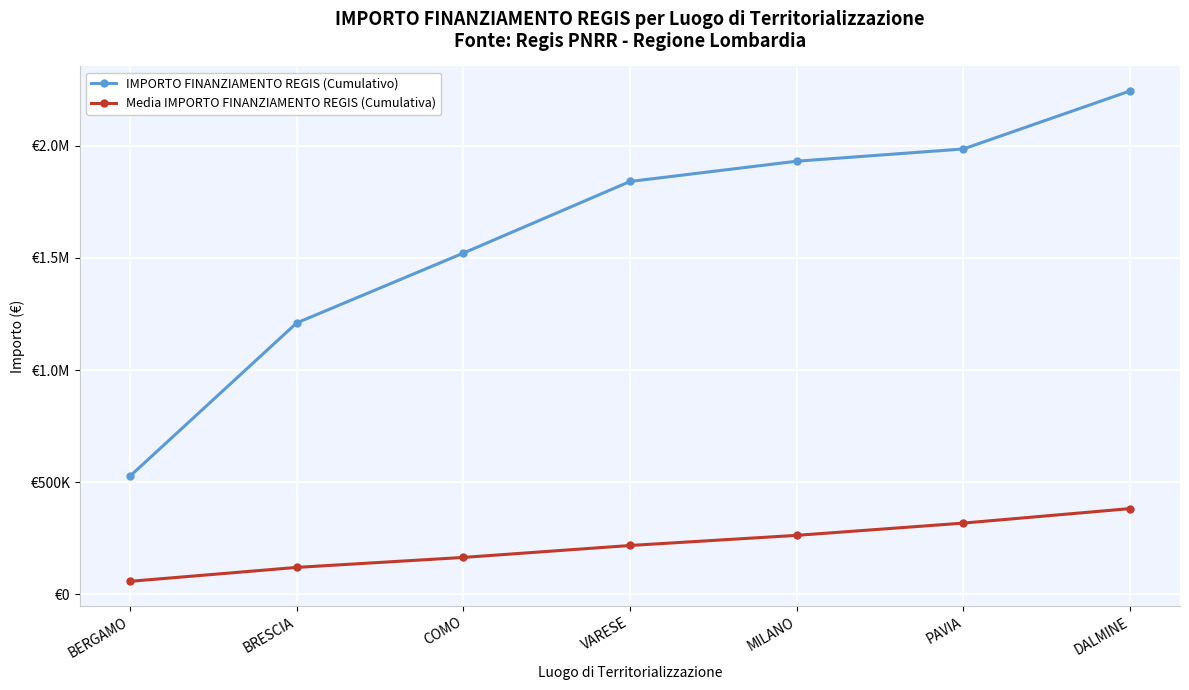

What are all the series names shown in the legend?

IMPORTO FINANZIAMENTO REGIS (Cumulativo), Media IMPORTO FINANZIAMENTO REGIS (Cumulativa)